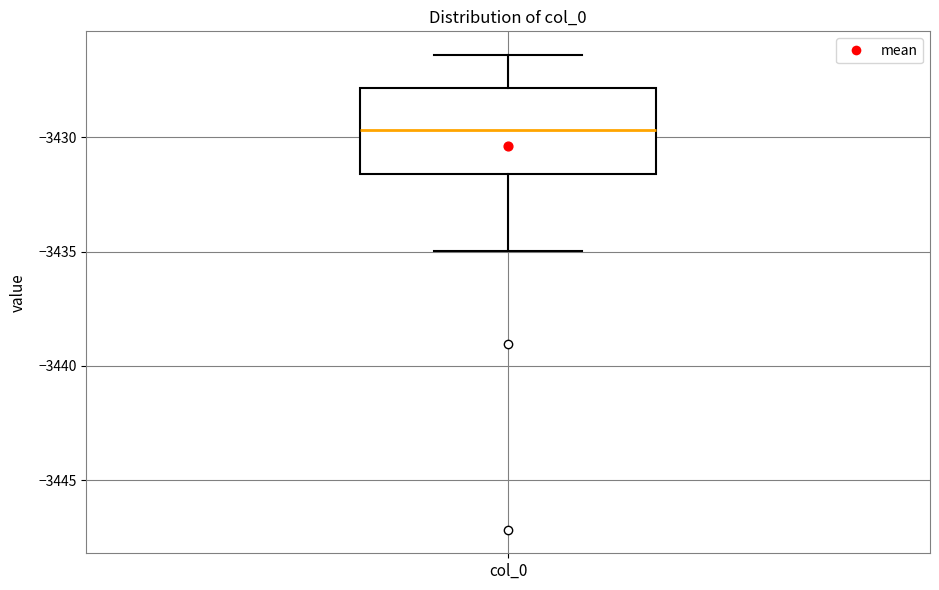

Read this box plot against the y-axis: the position of the median line, the range covered by the box, and the ends of both whiskers. The values are not printed on the chart, so give them approximately, as read against the axis.

median -3429.5, box -3431.5 to -3428.0, whiskers -3435.0 to -3426.5